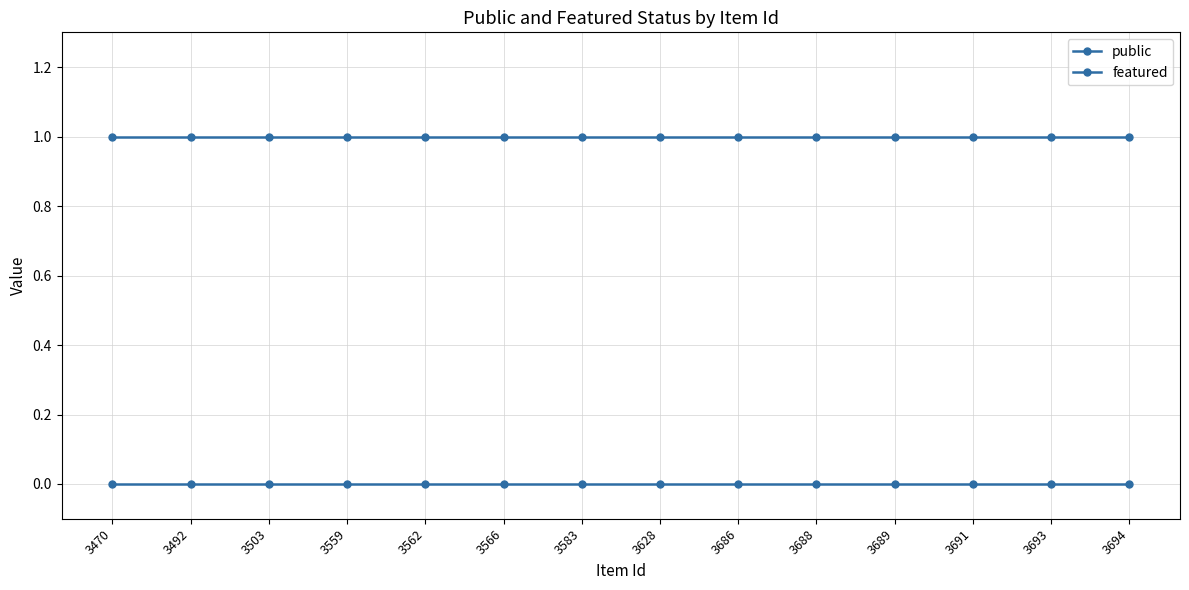

Count the number of categories in the chart.

14